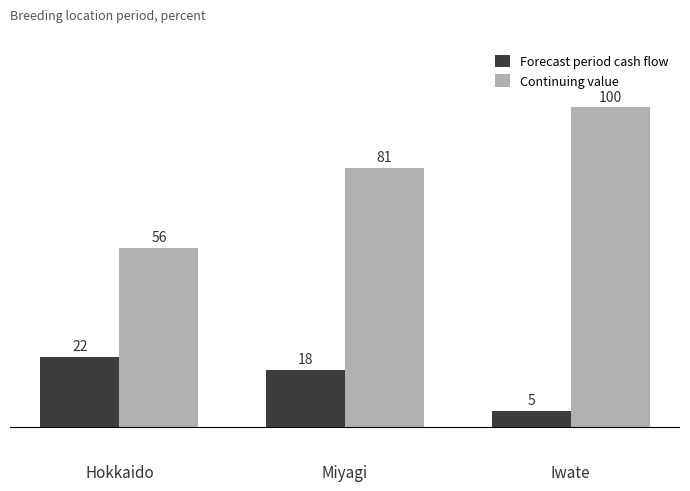

At which label does Continuing value reach its peak?

Iwate